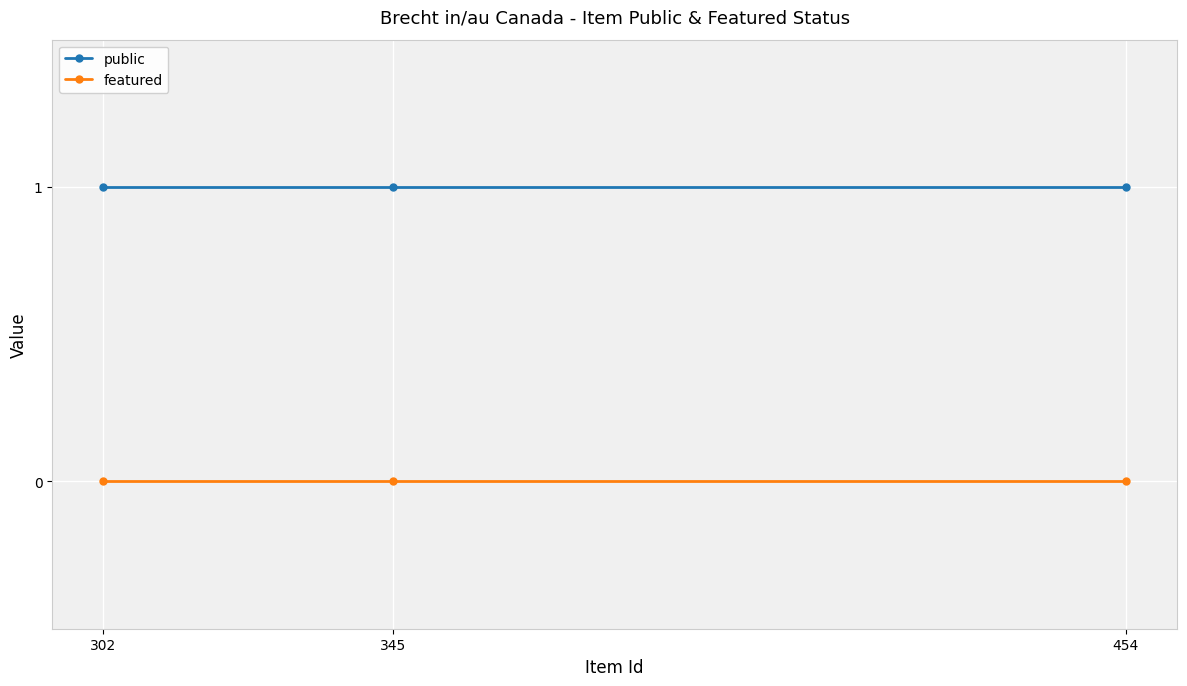

Rank the series by their maximum value, from highest to lowest.

public, featured